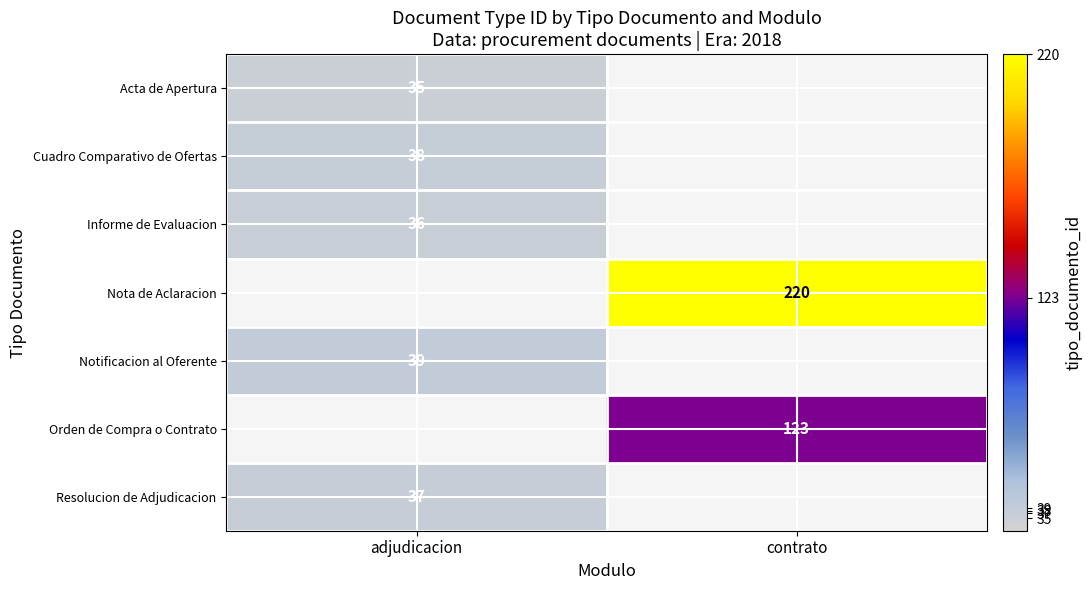

What is the spread (max minus min) of values at adjudicacion?

4.0